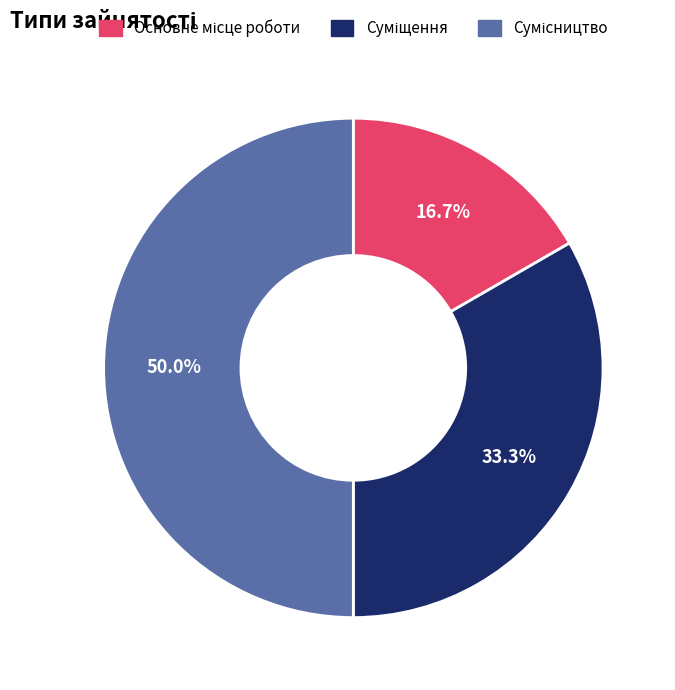

How many segments does this pie chart have?

3